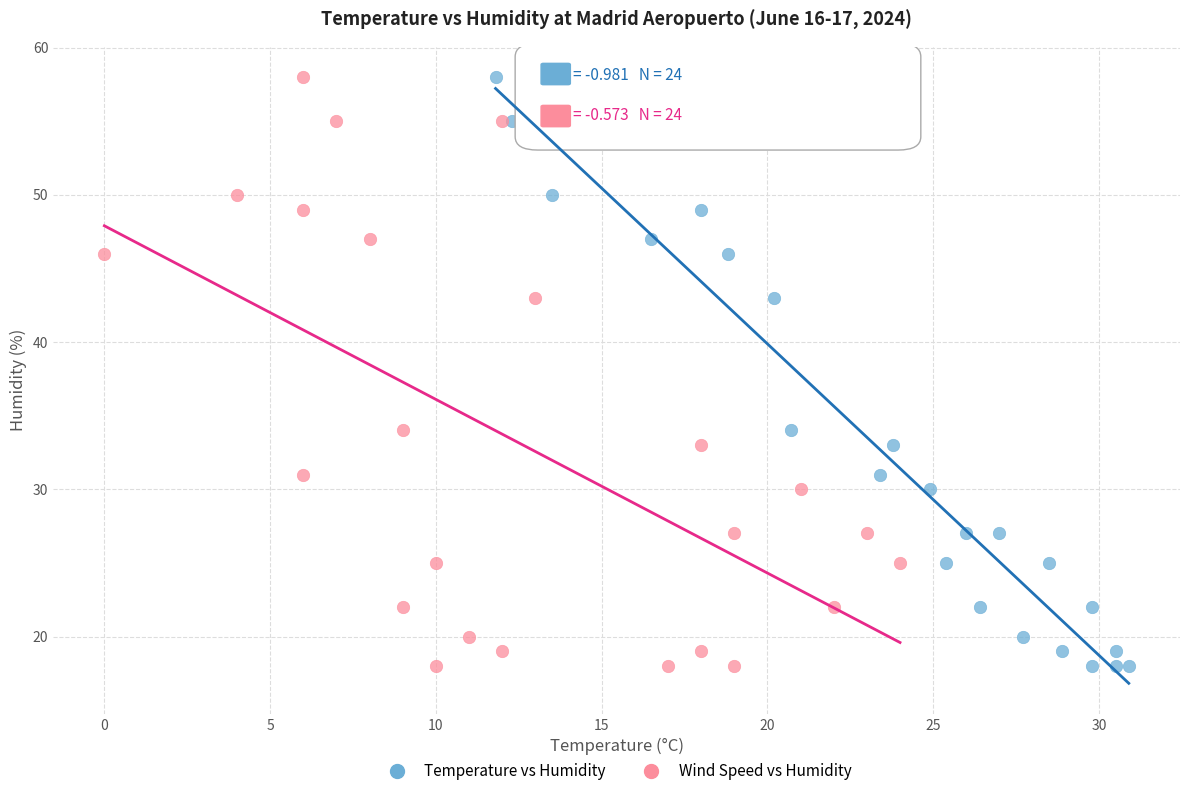

What are all the series names shown in the legend?

Temperature vs Humidity, Wind Speed vs Humidity